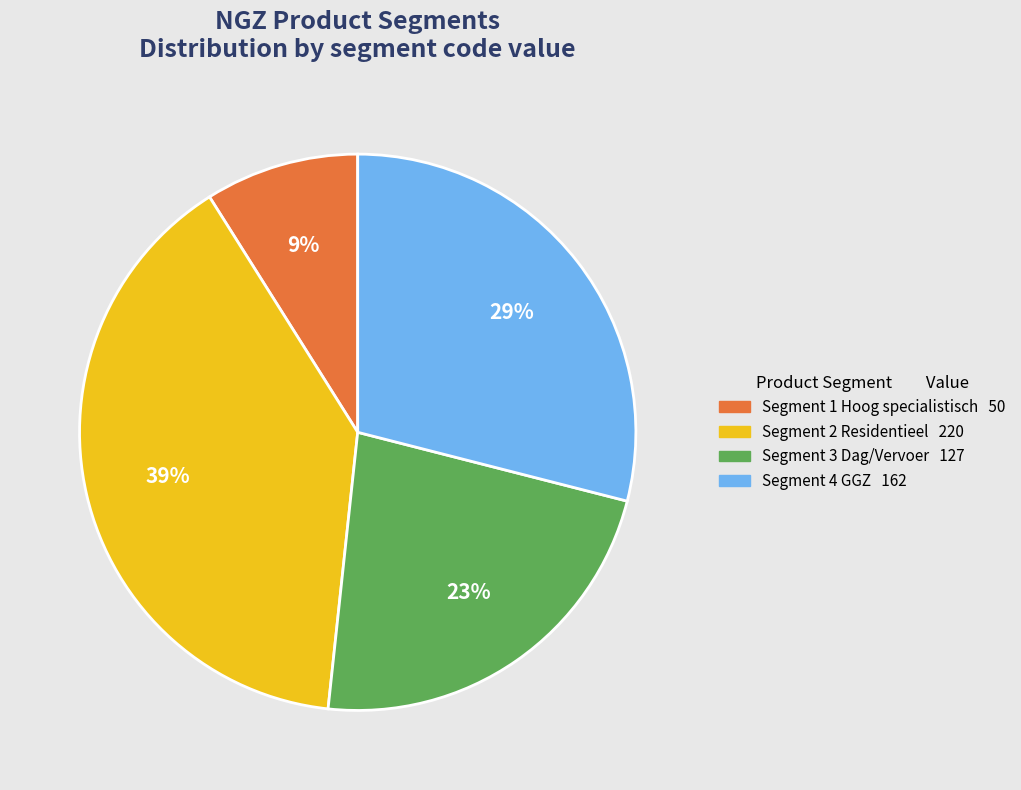

To the nearest percent, what is the difference between the largest and smallest slice percentages?

30%